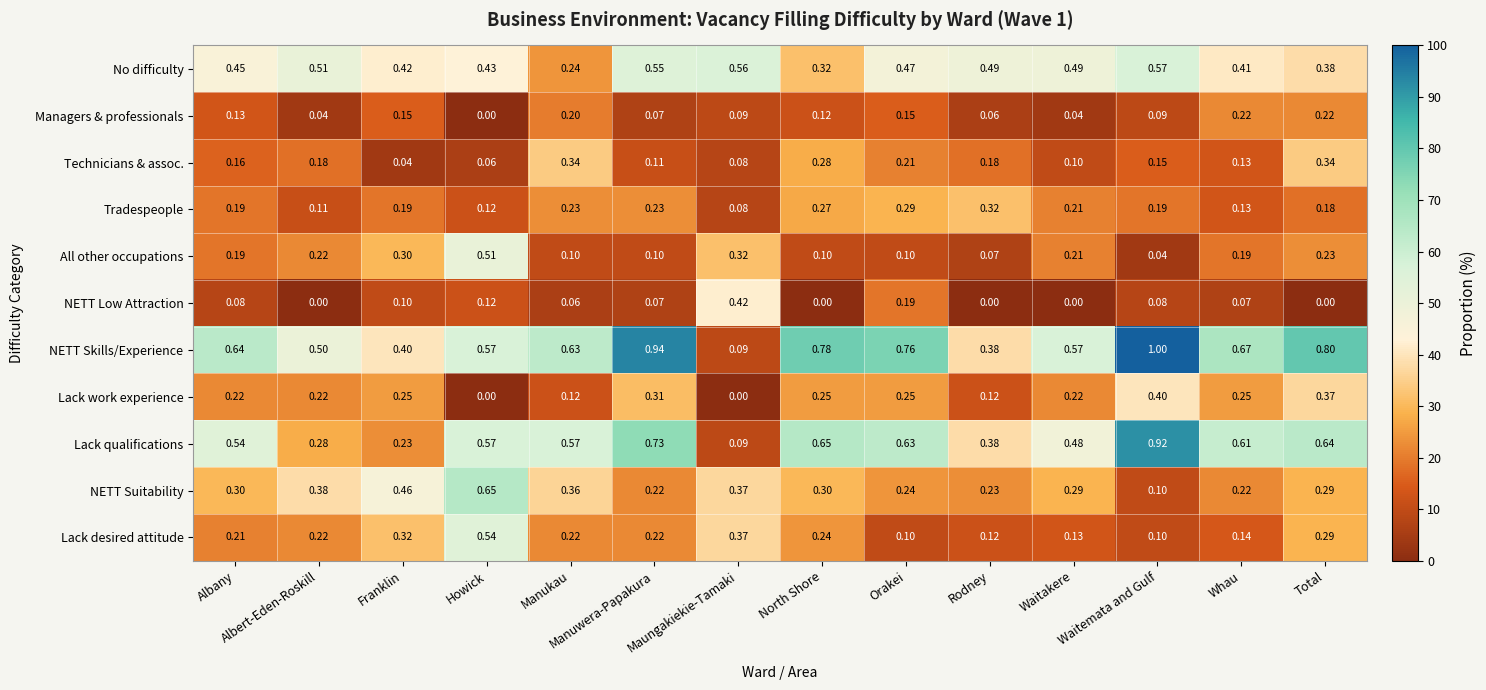

How many categories are shown in the chart?

14